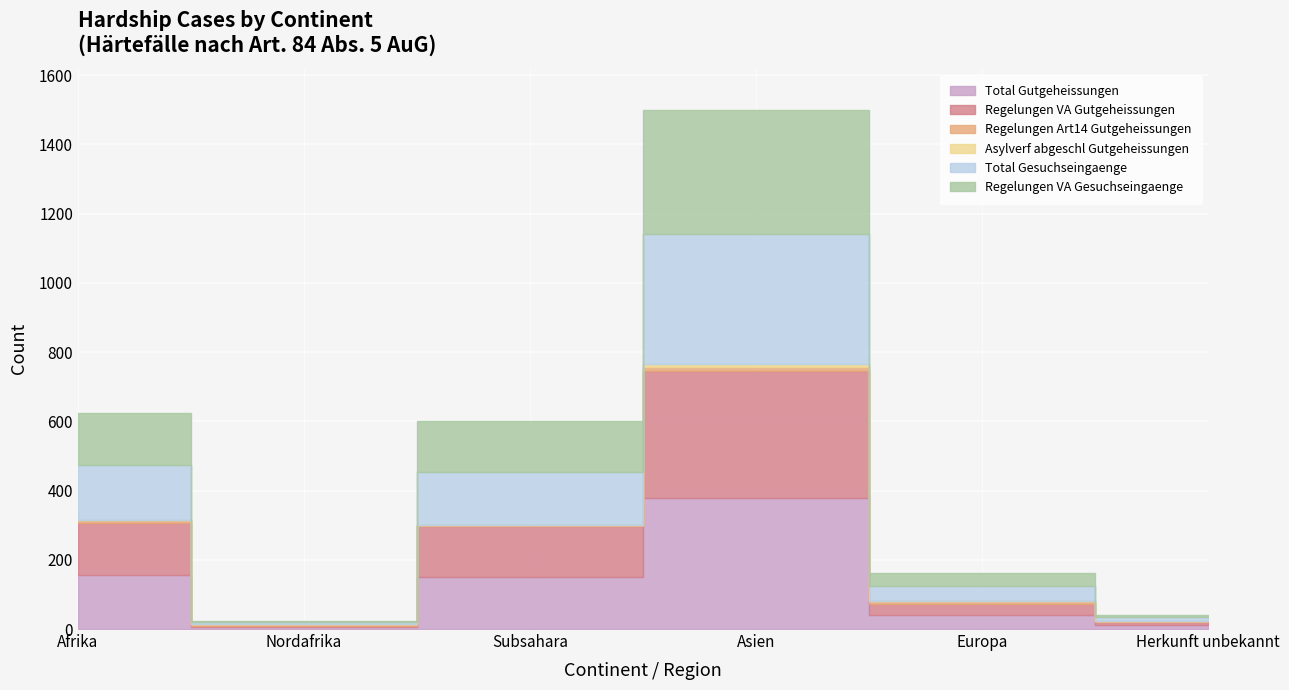

True or false: Regelungen VA Gutgeheissungen and Total Gesuchseingaenge cross at least once.

False